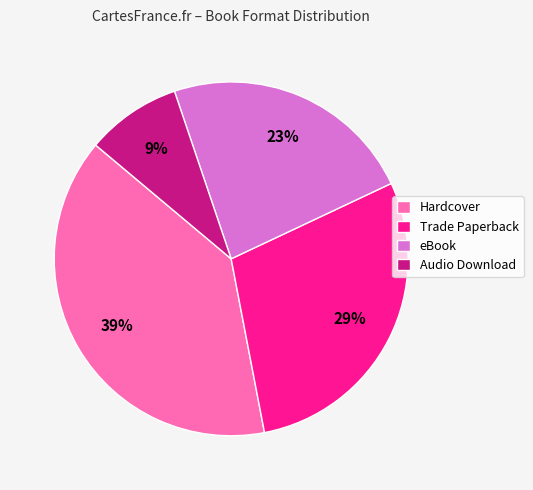

What is the ratio of the value at Hardcover to the value at eBook?

1.7